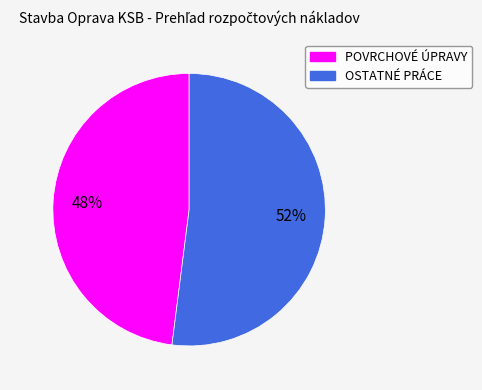

Is OSTATNÉ PRÁCE the majority of the pie?

Yes